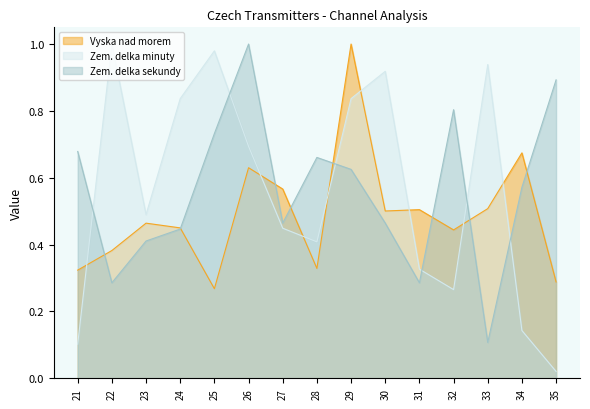

True or false: Vyska nad morem has more than 2 points higher than both neighbors.

True